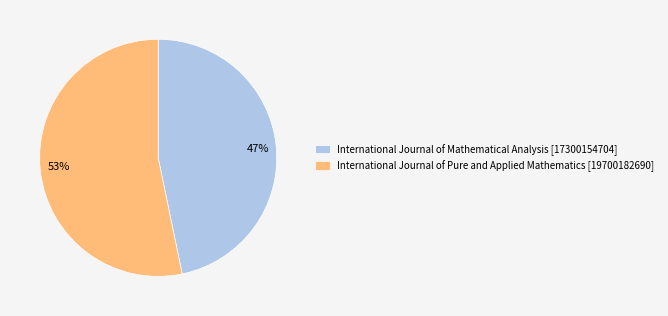

Between International Journal of Mathematical Analysis and International Journal of Pure and Applied Mathematics, which is larger?

International Journal of Pure and Applied Mathematics